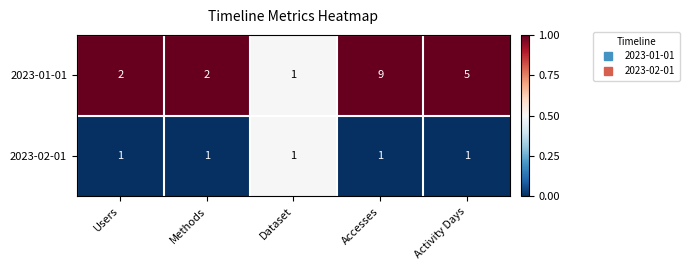

True or false: 2023-01-01 has a value of 2 at Methods.

True